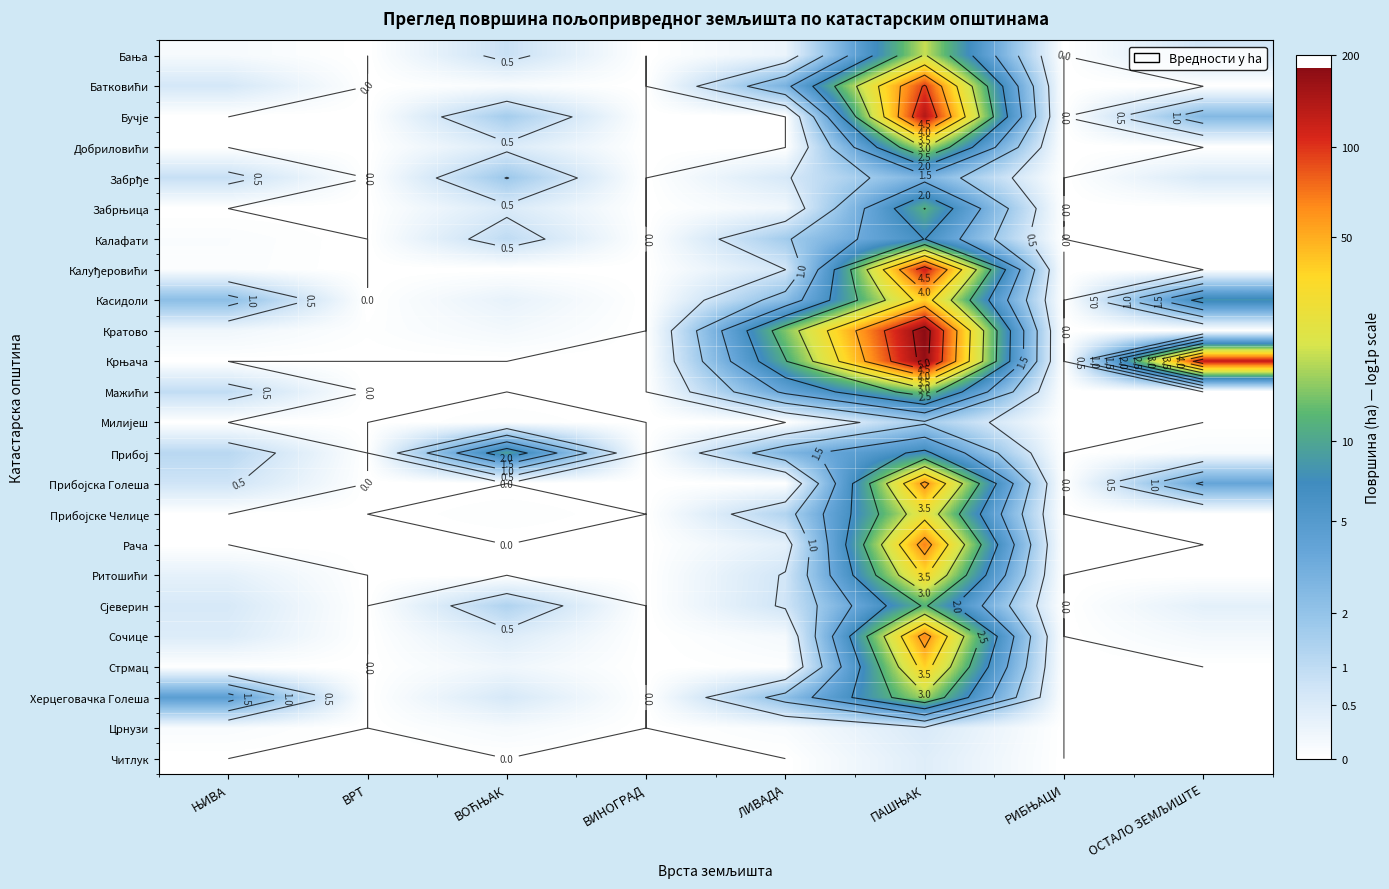

At how many categories does at least one series exceed 1?

5